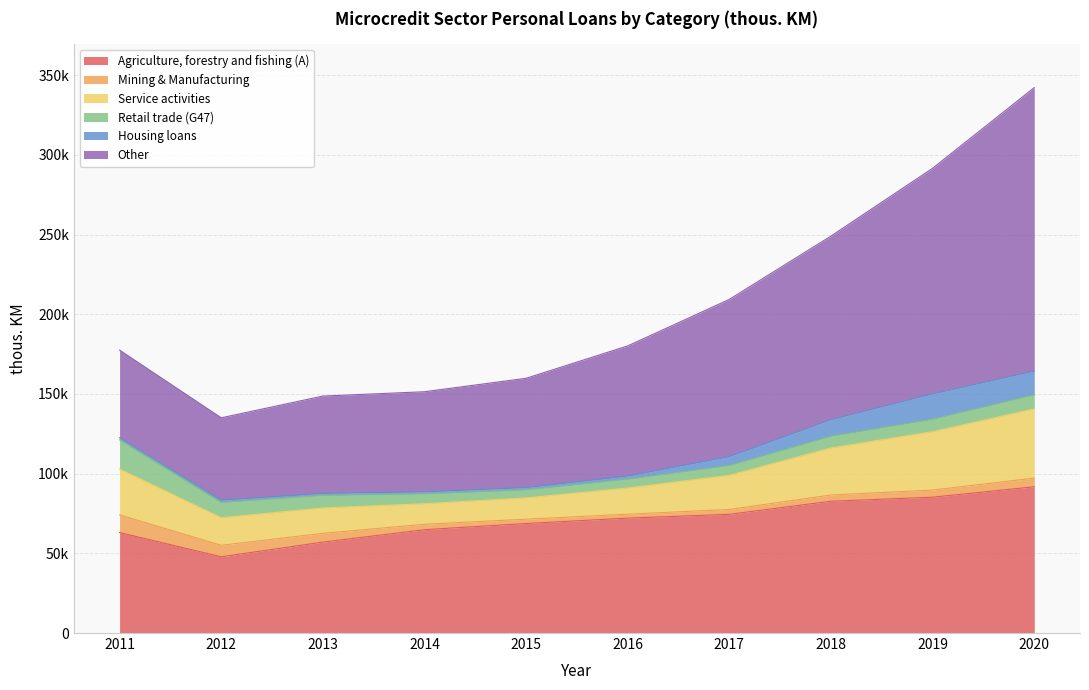

Reading left to right, what are all the values shown in this chart?

Agriculture, forestry and fishing (A): 2011=63041	2012=47838	2013=57050	2014=64838	2015=68719	2016=72089	2017=74496	2018=82689	2019=85224	2020=91770
Mining & Manufacturing: 2011=11066	2012=7219	2013=5499	2014=3407	2015=2696	2016=2480	2017=3037	2018=3901	2019=4482	2020=5436
Service activities: 2011=28745	2012=17281	2013=15930	2014=12891	2015=13364	2016=16420	2017=21417	2018=29546	2019=36626	2020=43416
Retail trade (G47): 2011=18347	2012=9574	2013=7863	2014=6152	2015=5038	2016=5511	2017=6151	2018=7386	2019=7841	2020=8843
Housing loans: 2011=1341	2012=1408	2013=1305	2014=1309	2015=1452	2016=2007	2017=5615	2018=10344	2019=15867	2020=14876
Other: 2011=54951	2012=51706	2013=61026	2014=62791	2015=68550	2016=81633	2017=98621	2018=115199	2019=141571	2020=177865